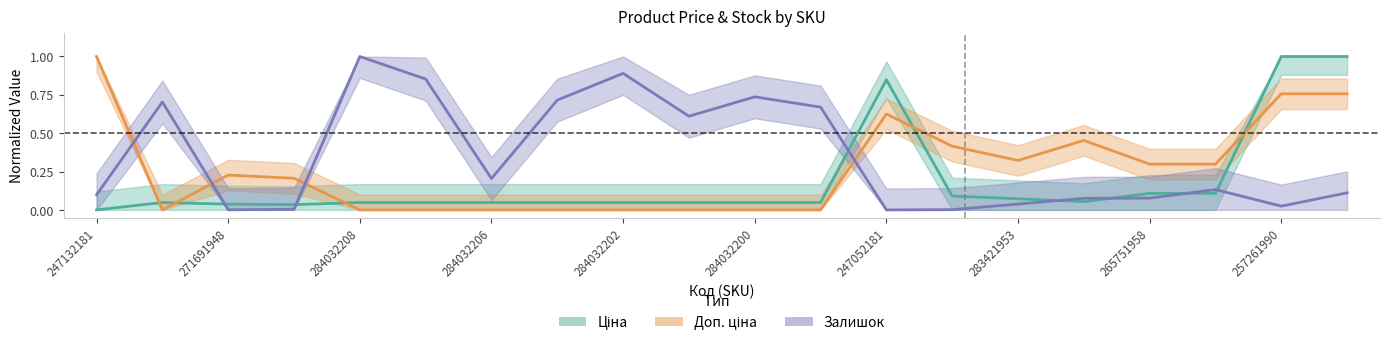

What is the difference between the maximum and minimum values in the Ціна series?

1.0